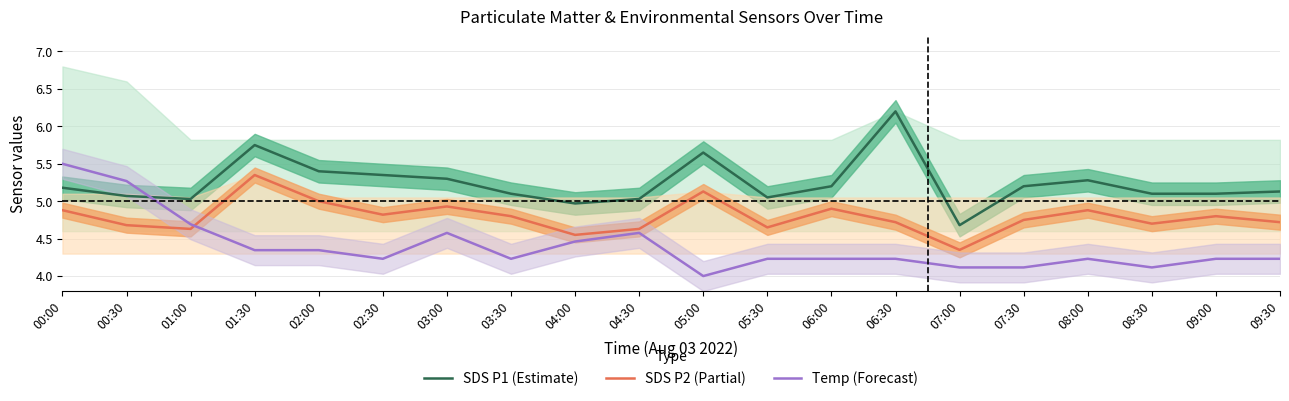

True or false: SDS P2 (Partial) and SDS P1 (Estimate) cross at least once.

False